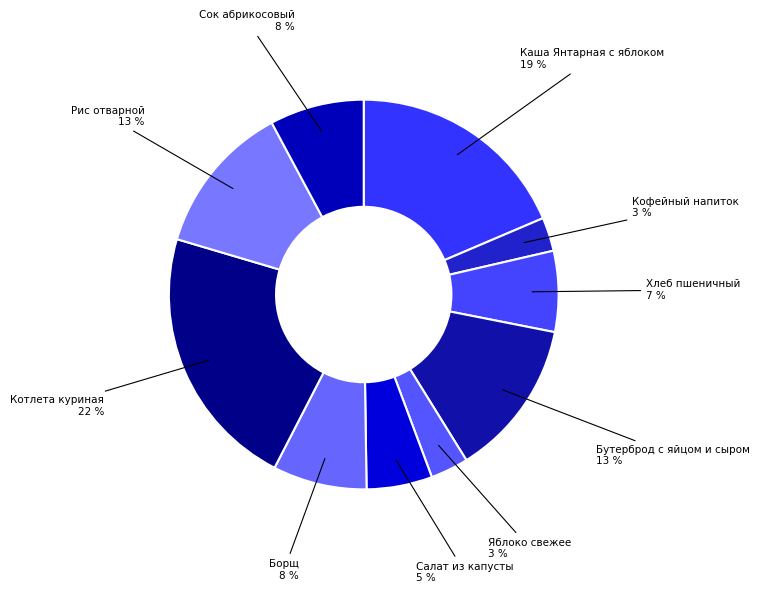

To the nearest percent, what is the difference between the Котлета куриная and Сок абрикосовый slice percentages?

14%